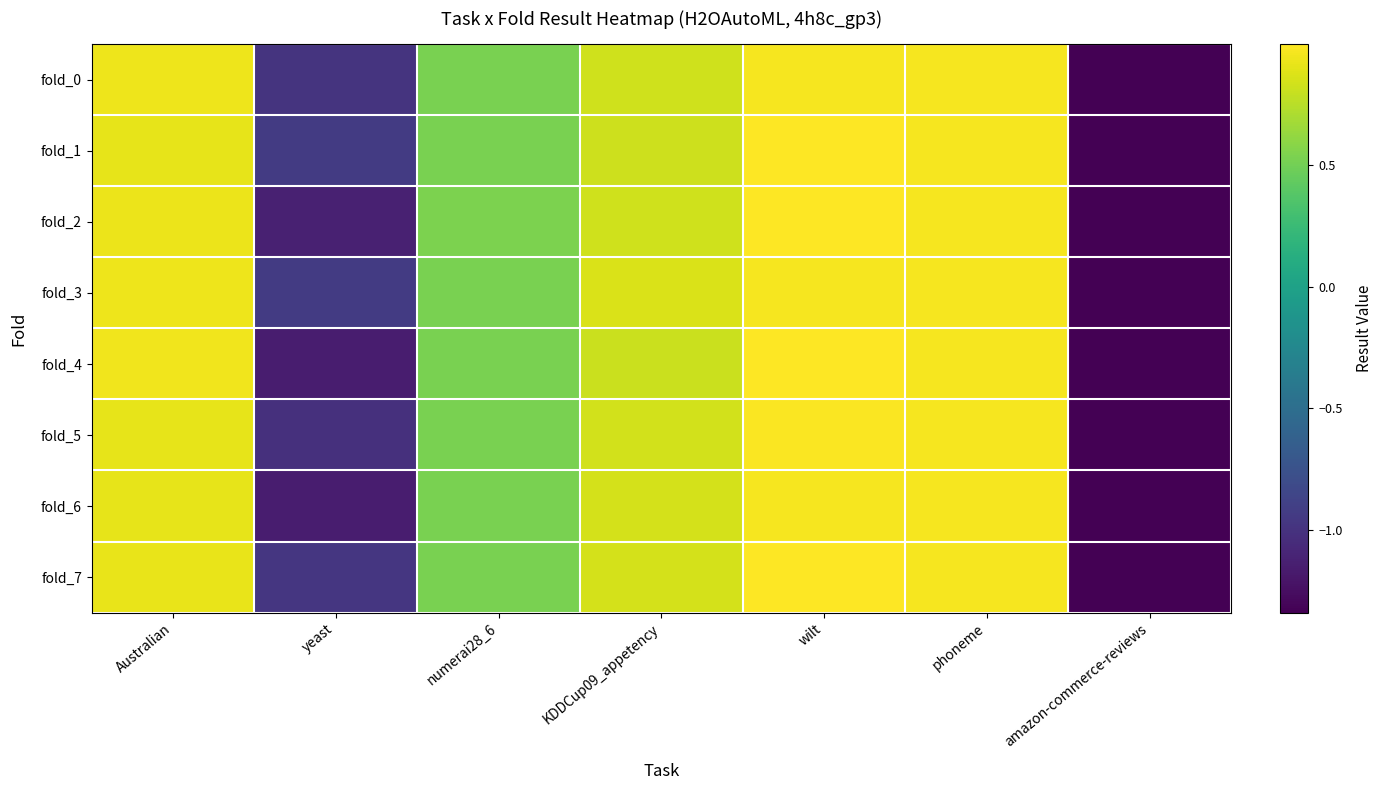

Which series changed the most between yeast and amazon-commerce-reviews?

fold_1